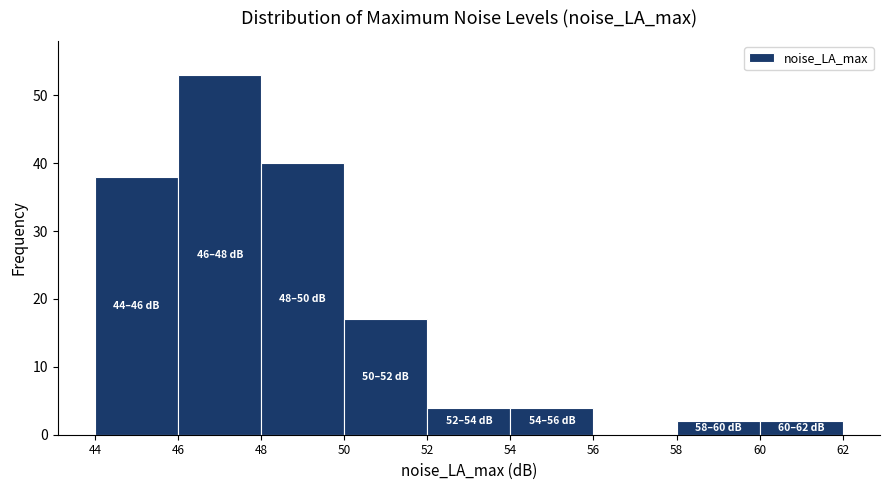

Over which range of the x-axis is the bar tallest?

46 to 48